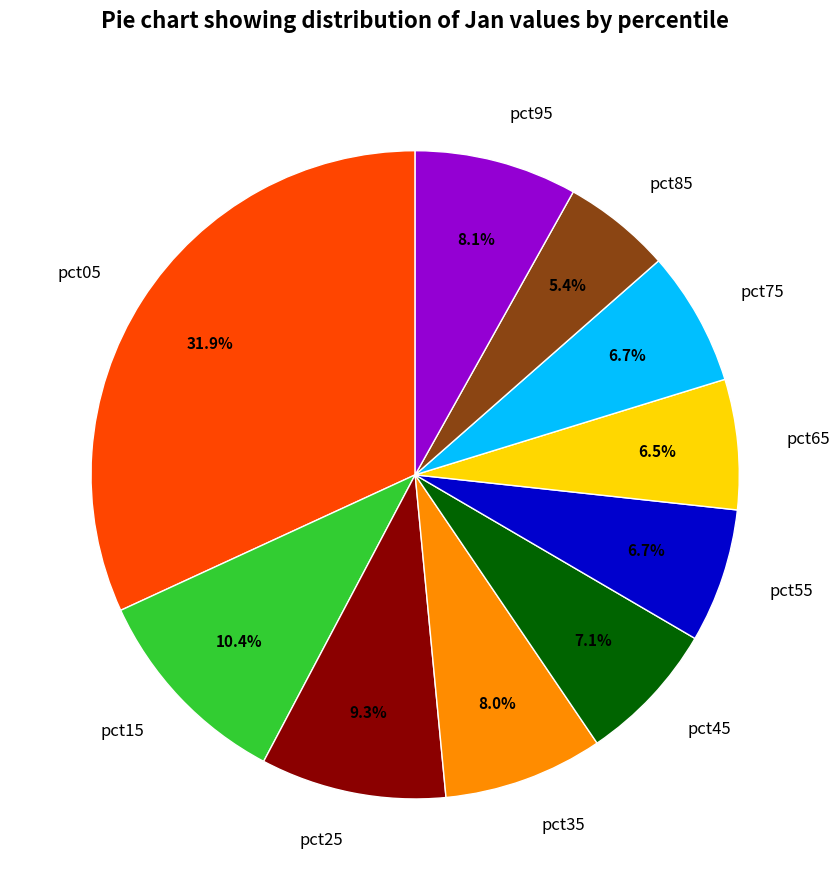

What percentage is NOT represented by pct35?

92.0%